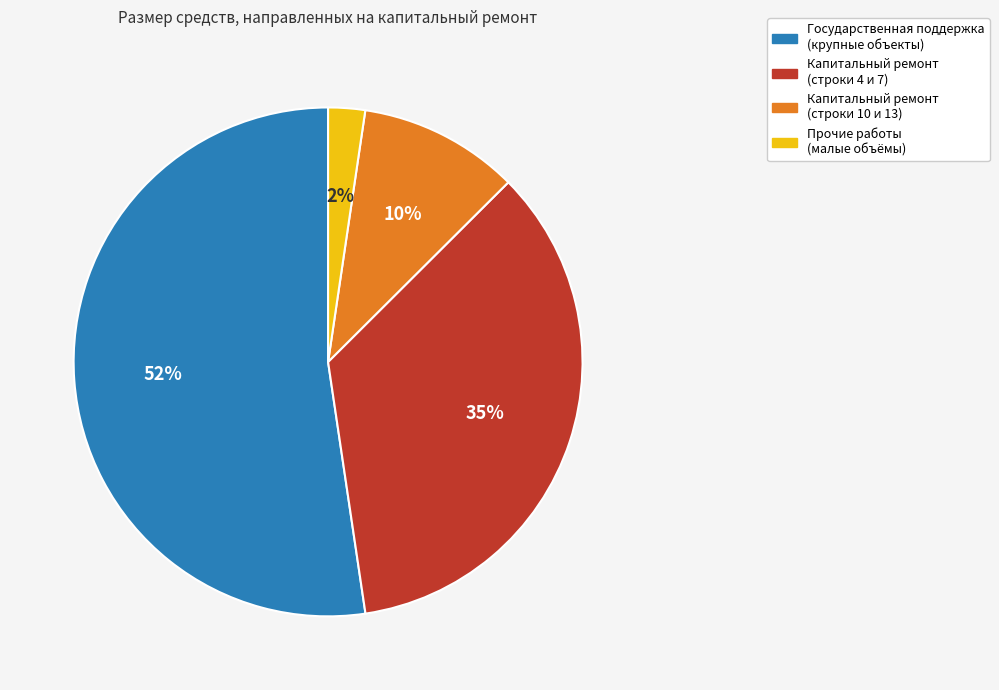

Do Государственная поддержка (крупные объекты) and Капитальный ремонт (строки 4 и 7) together represent more than half of the pie?

Yes